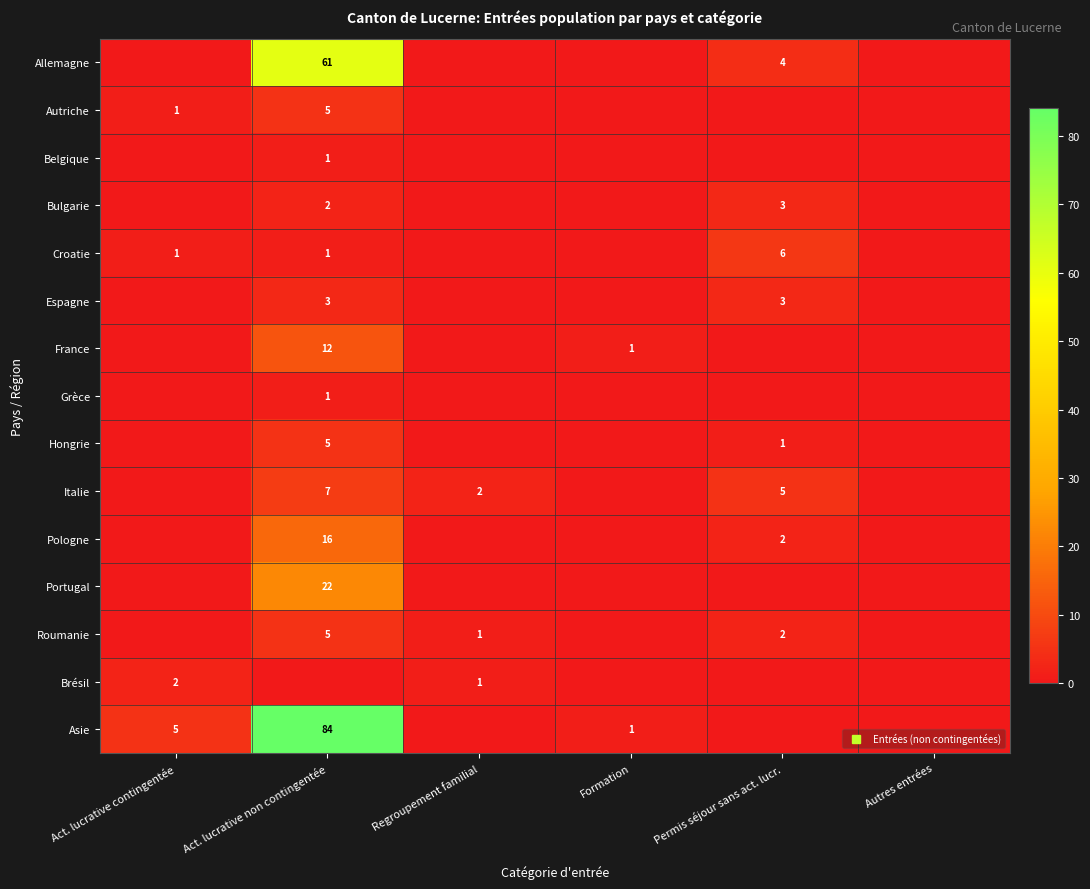

Rank the series at Autres entrées from lowest to highest value.

Allemagne, Autriche, Belgique, Bulgarie, Croatie, Espagne, France, Grèce, Hongrie, Italie, Pologne, Portugal, Roumanie, Brésil, Asie